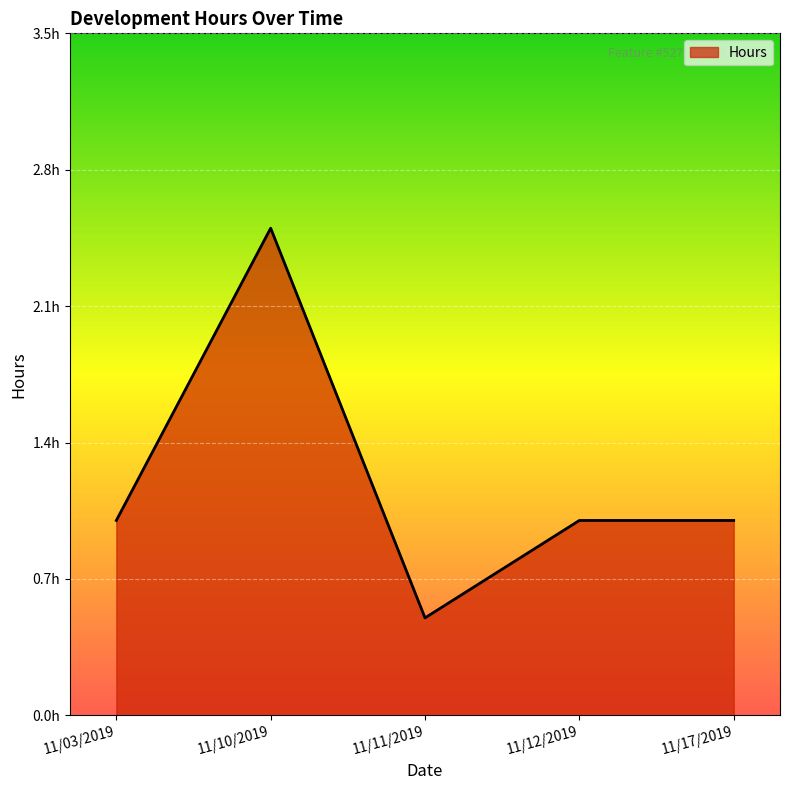

Rank the categories by value from lowest to highest.

11/11/2019, 11/03/2019, 11/12/2019, 11/17/2019, 11/10/2019